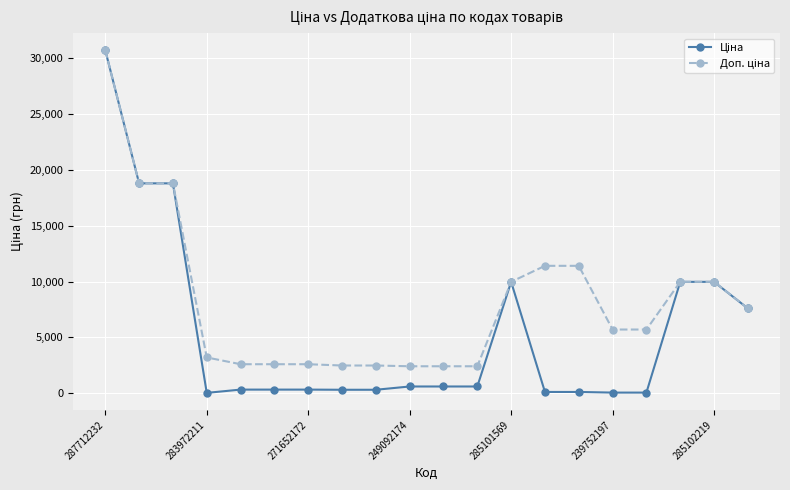

At how many categories does at least one series exceed 3996?

11